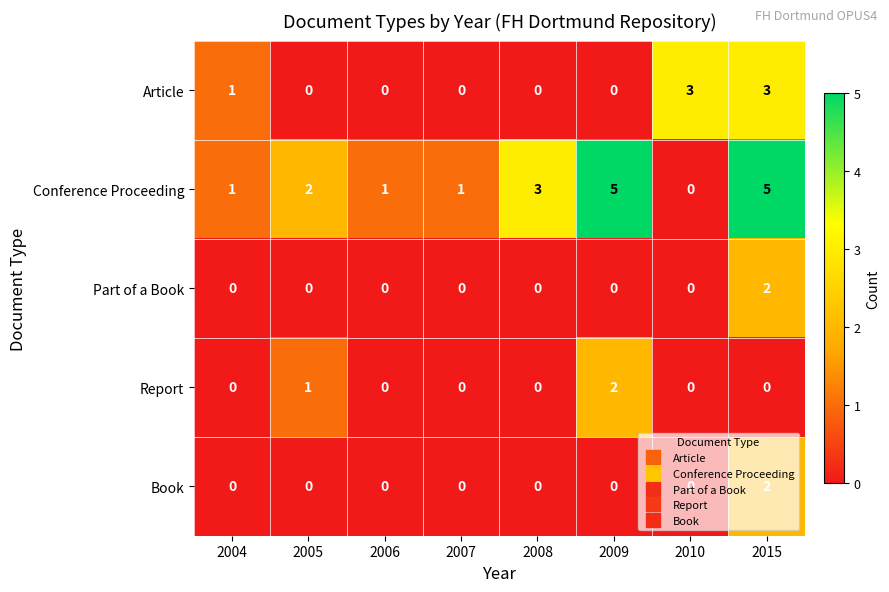

The Conference Proceeding series shows 0 at 2006. True or false?

False